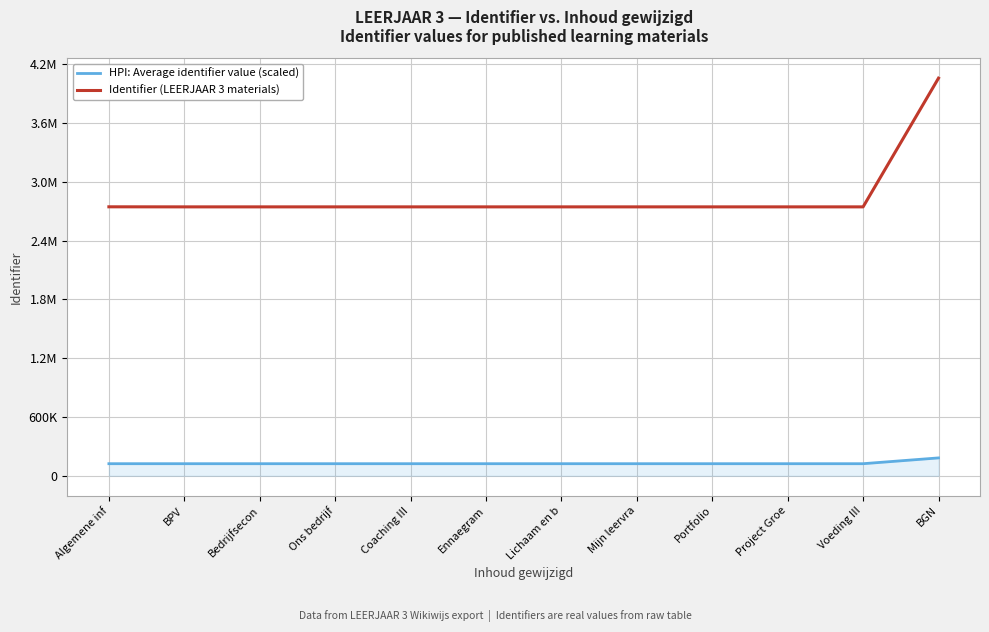

Which category has the highest value in the Identifier (LEERJAAR 3 materials) series?

BGN